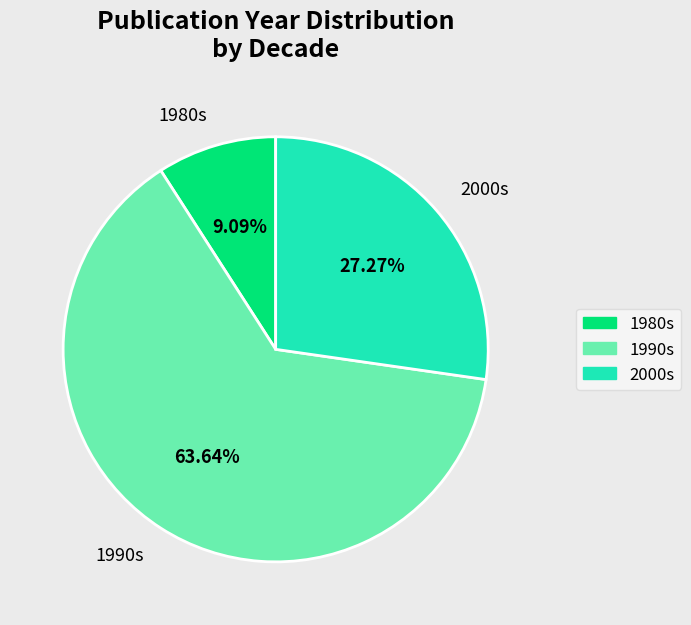

Combined, do 1990s and 1980s account for over 50%?

Yes